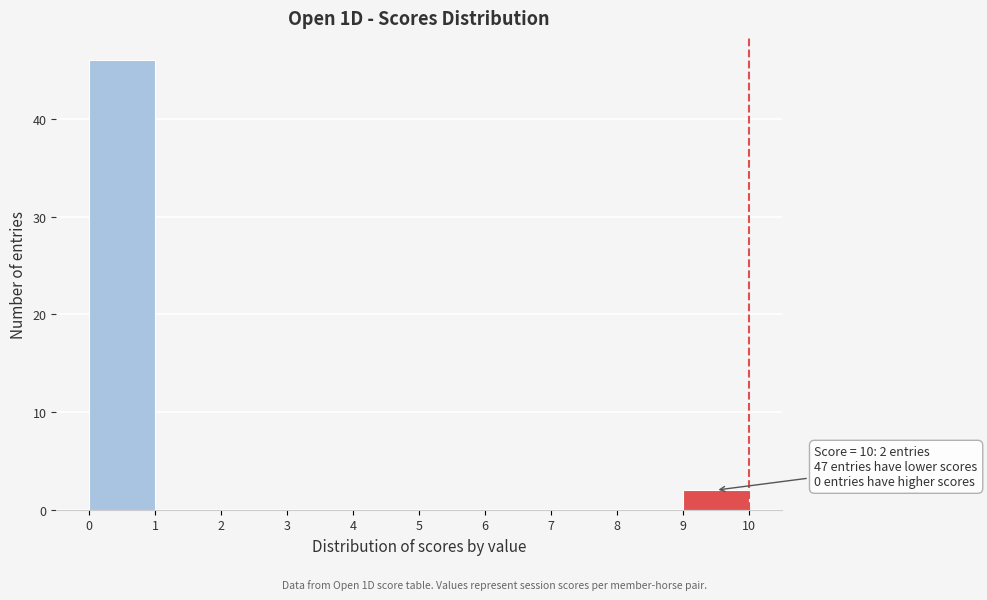

Over which range of the x-axis is the bar tallest?

0 to 1